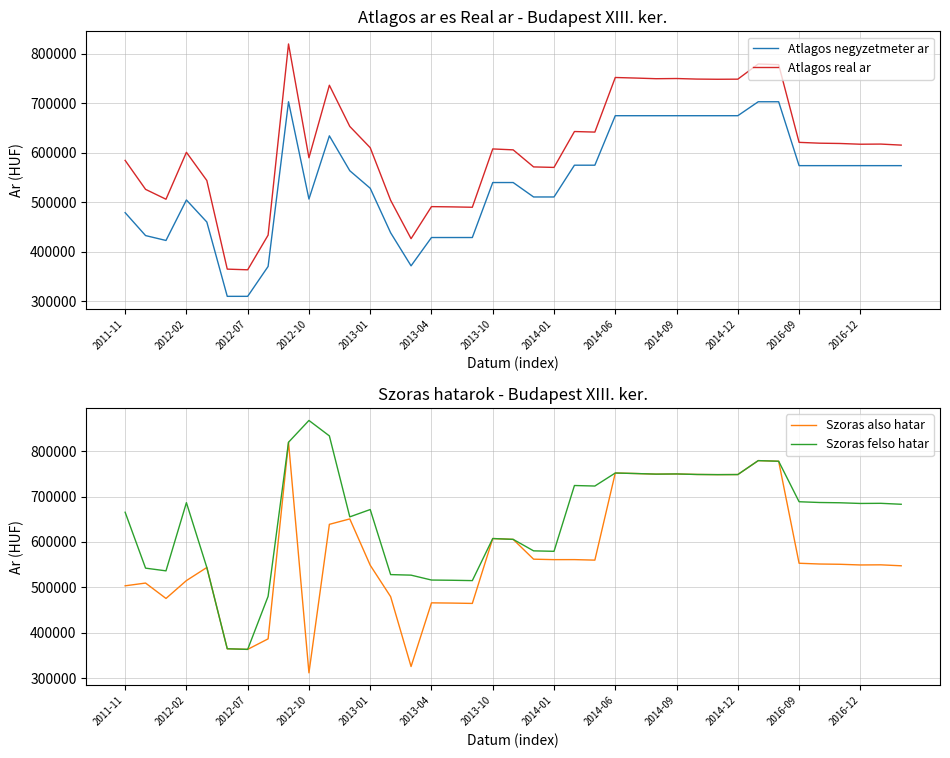

What is the maximum value for Szoras felso hatar?

867461